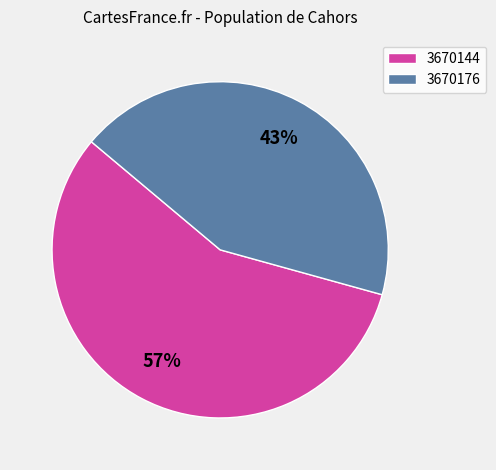

Between 3670144 and 3670176, which is larger?

3670144